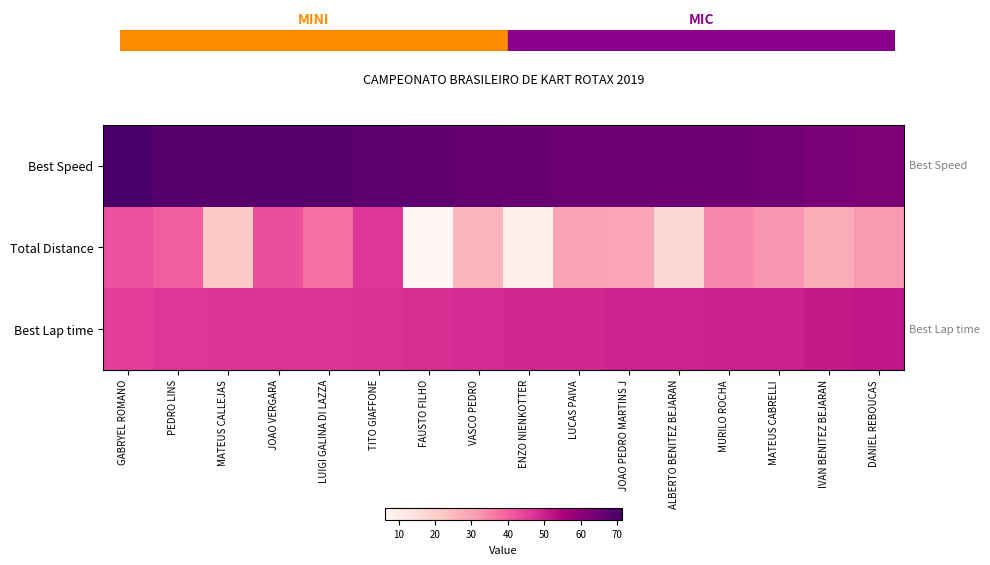

Which has a higher value, GABRYEL ROMANO or MATEUS CABRELLI?

GABRYEL ROMANO